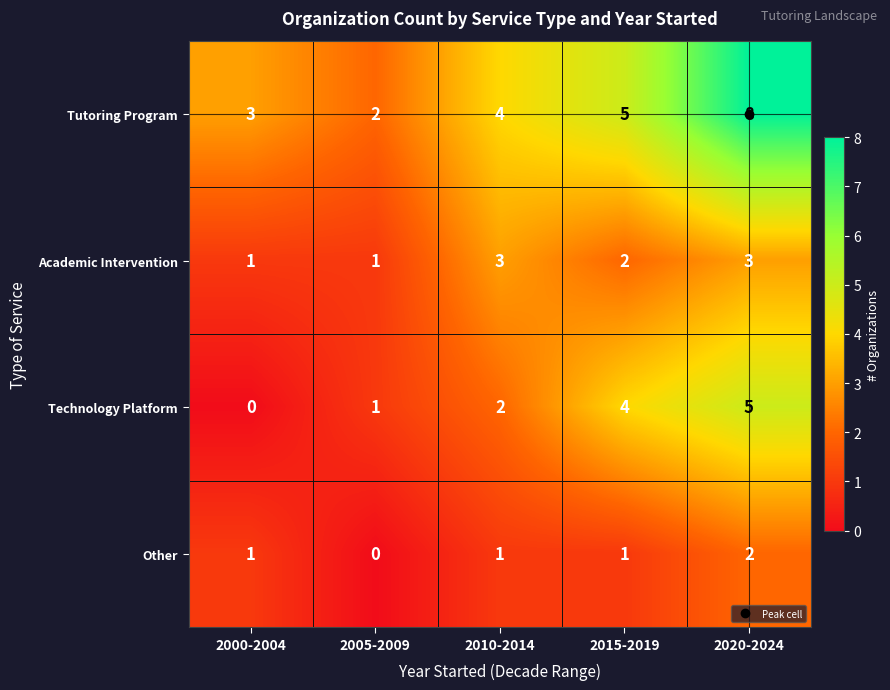

At which label does Technology Platform reach its peak?

2020-2024